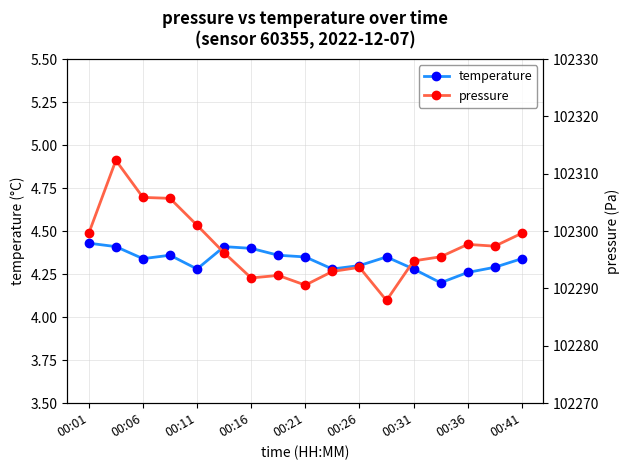

True or false: temperature has more than 1 interior local peaks.

True